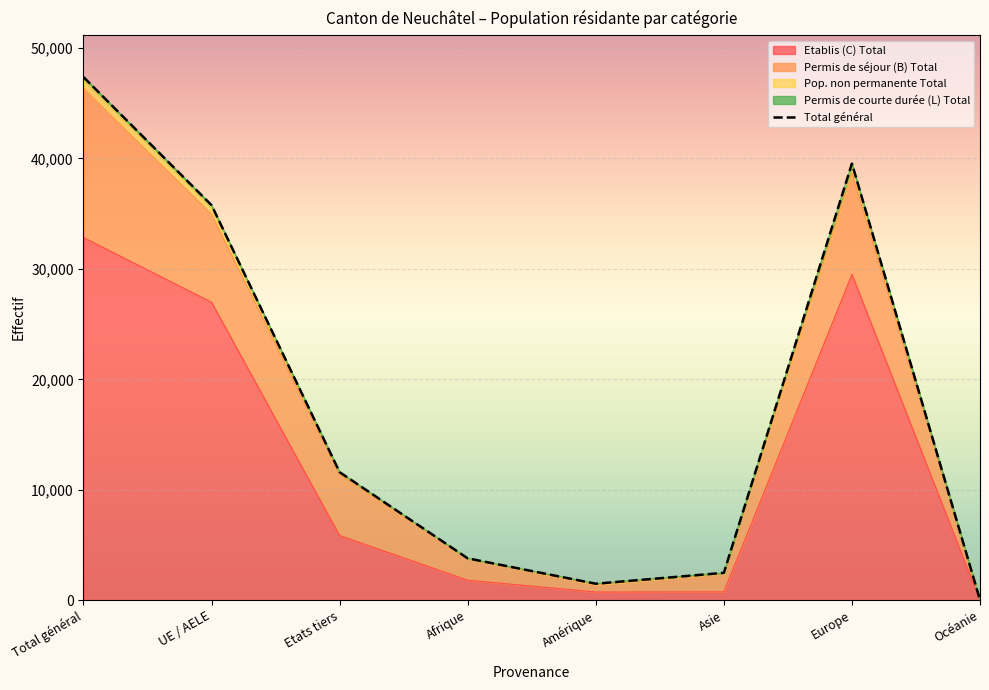

What is the ratio of the value at Amérique to the value at Océanie?

62.4